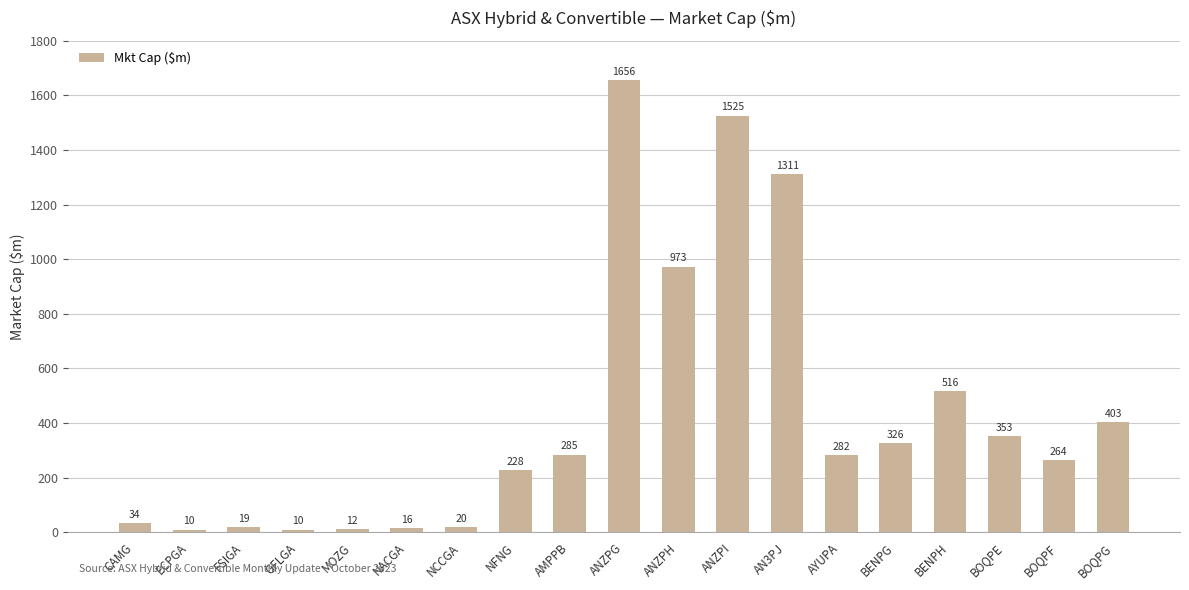

At which label does the data first exceed 282?

AMPPB